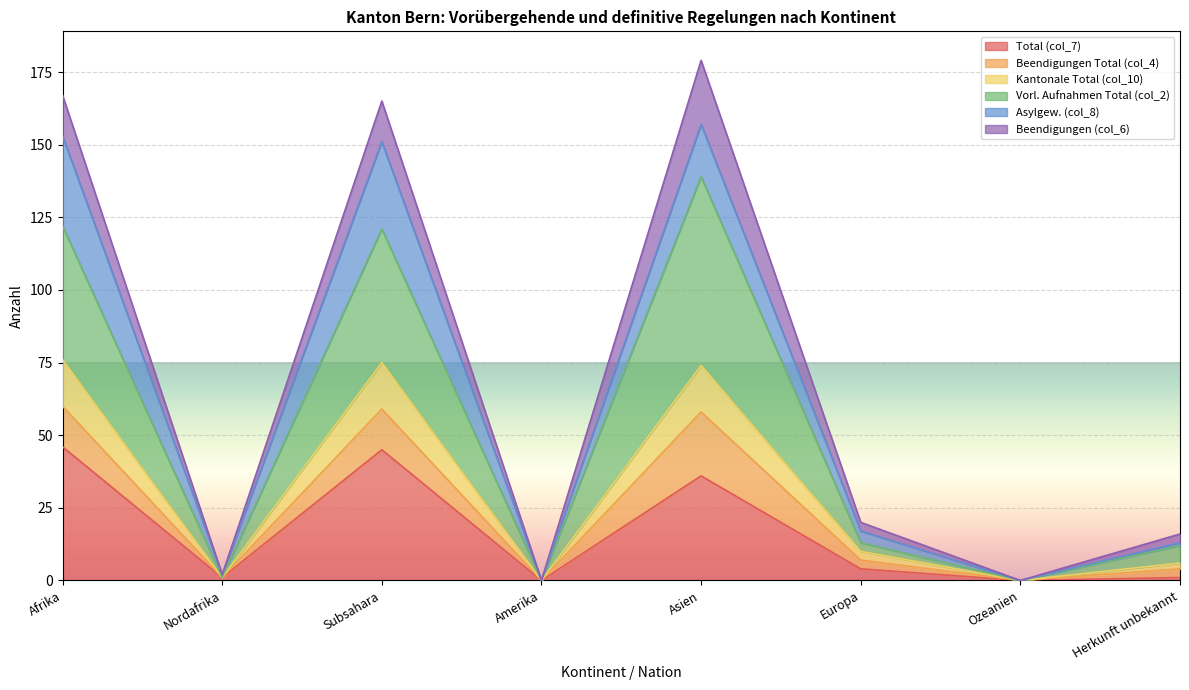

True or false: Kantonale Total (col_10) and Vorl. Aufnahmen Total (col_2) cross at least once.

False